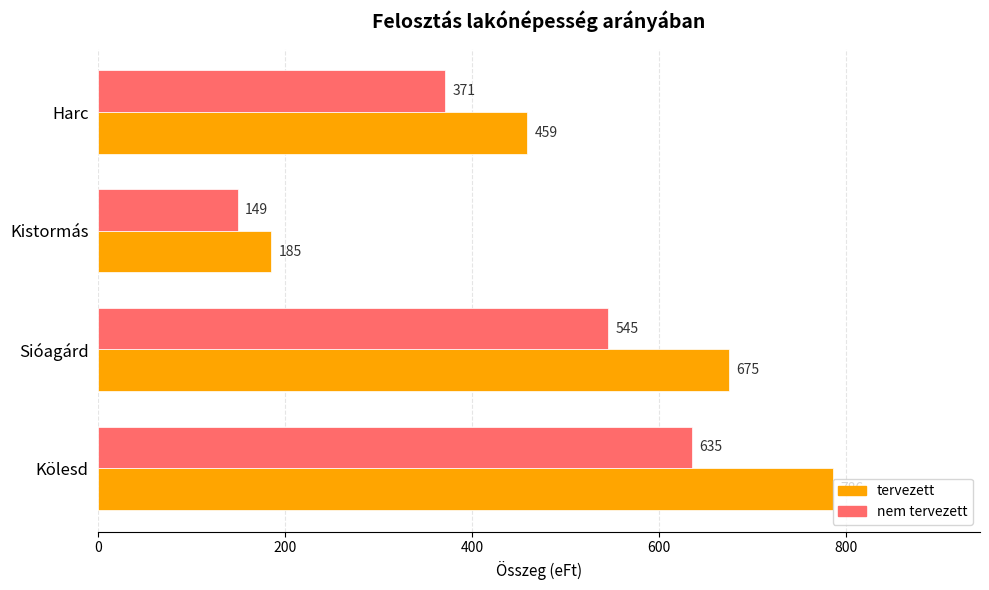

Rank the categories by tervezett value from lowest to highest.

Kistormás, Harc, Sióagárd, Kölesd